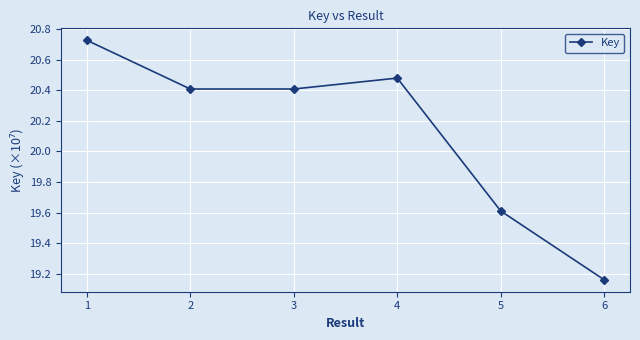

Where is the data nearest to the value 19?

6